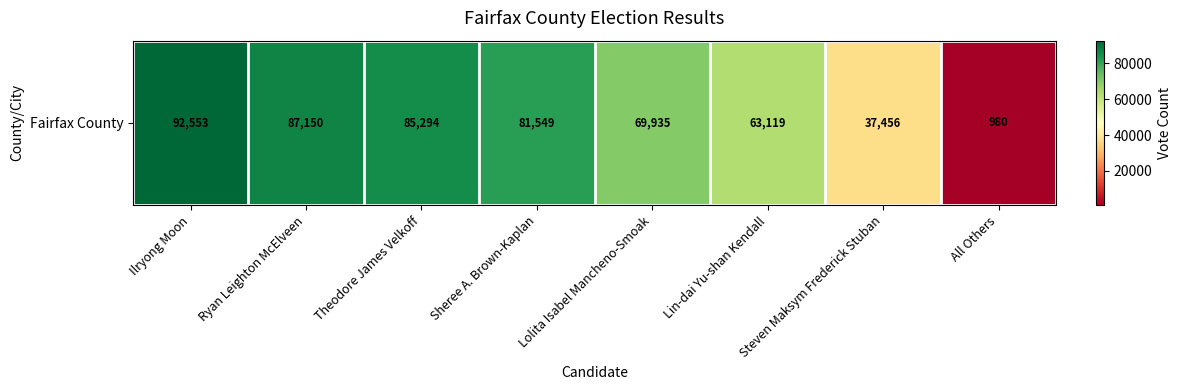

What is the difference between the maximum and minimum values?

91573